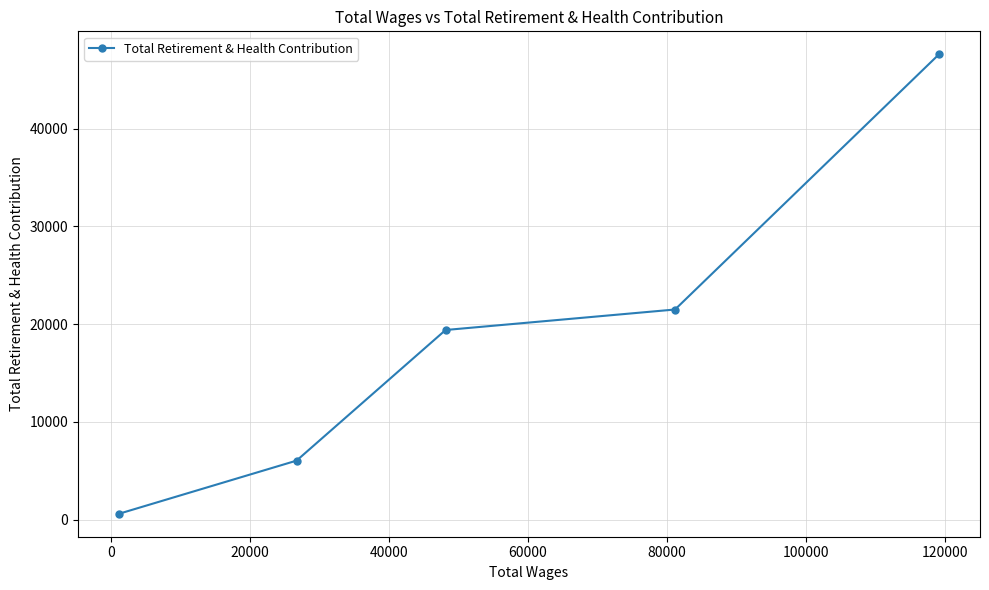

What is the difference between the maximum and minimum values?

47030